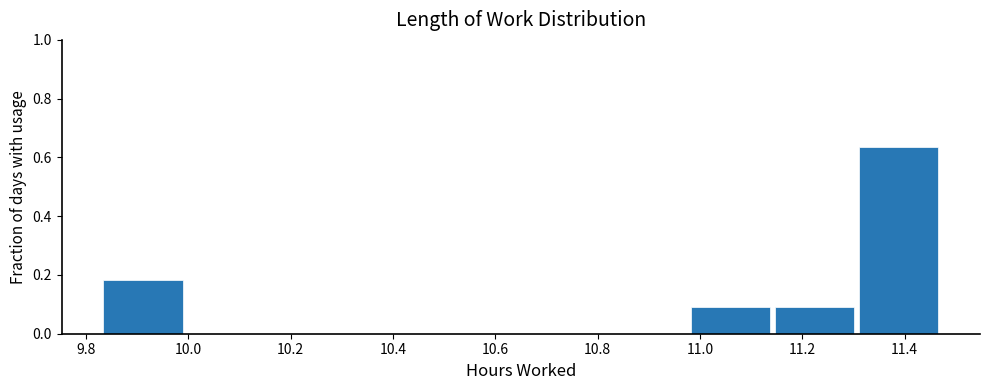

Reading left to right, list every bar in this chart as the range it spans on the x-axis followed by its height. Neither the bar edges nor the heights are printed on the chart, so give them approximately, as read against the axes.

9.830 to 9.994: 0.18
9.994 to 10.158: 0
10.158 to 10.322: 0
10.322 to 10.486: 0
10.486 to 10.650: 0
10.650 to 10.814: 0
10.814 to 10.978: 0
10.978 to 11.142: 0.10
11.142 to 11.306: 0.10
11.306 to 11.470: 0.64